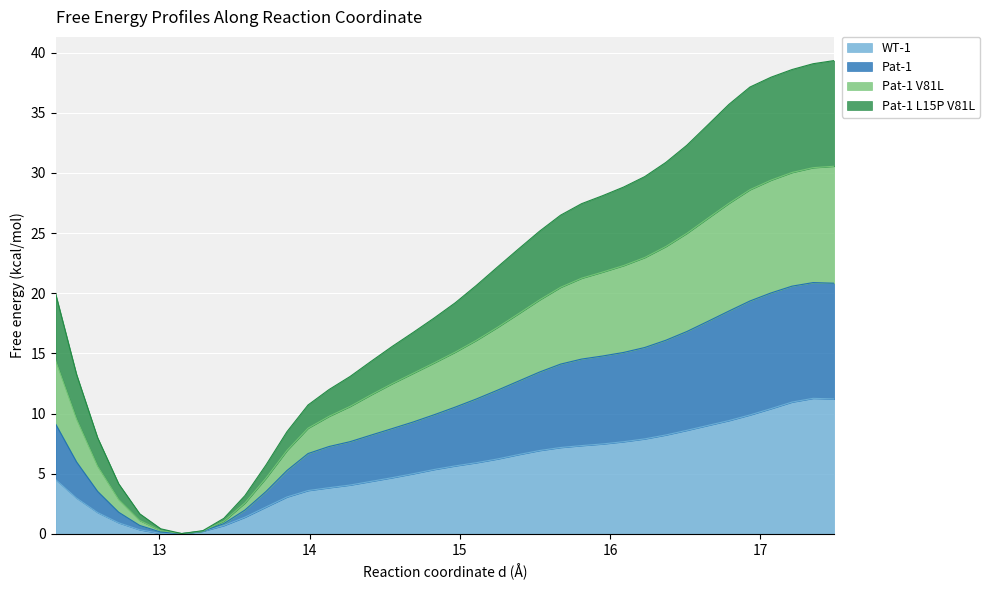

The Pat-1 L15P V81L series shows 2.3 at 13.85. True or false?

False